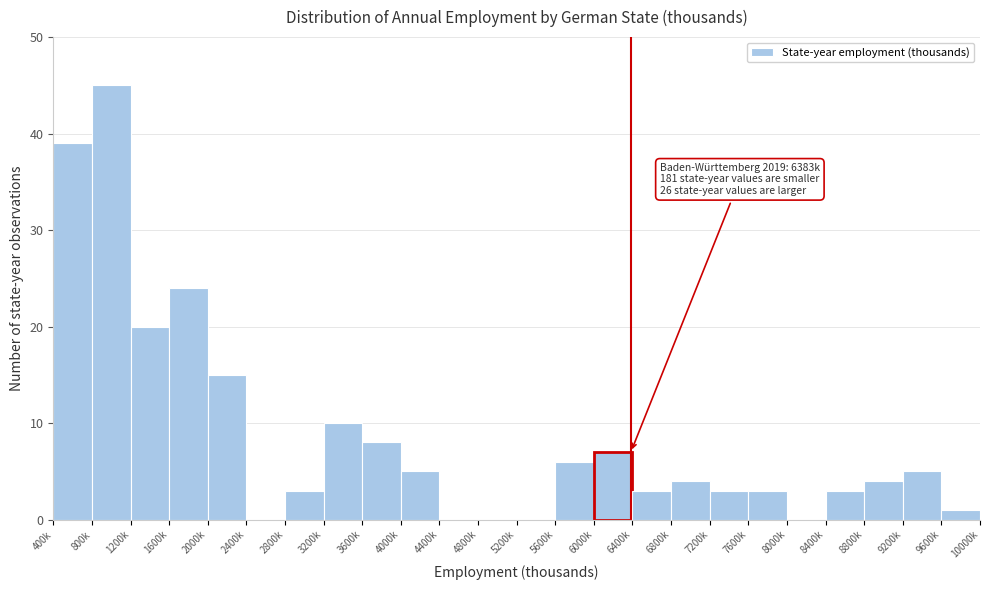

Reading right to left, what are all the values shown in this chart?

9600k=1	9200k=5	8800k=4	8400k=3	8000k=0	7600k=3	7200k=3	6800k=4	6400k=3	6000k=7	5600k=6	5200k=0	4800k=0	4400k=0	4000k=5	3600k=8	3200k=10	2800k=3	2400k=0	2000k=15	1600k=24	1200k=20	800k=45	400k=39